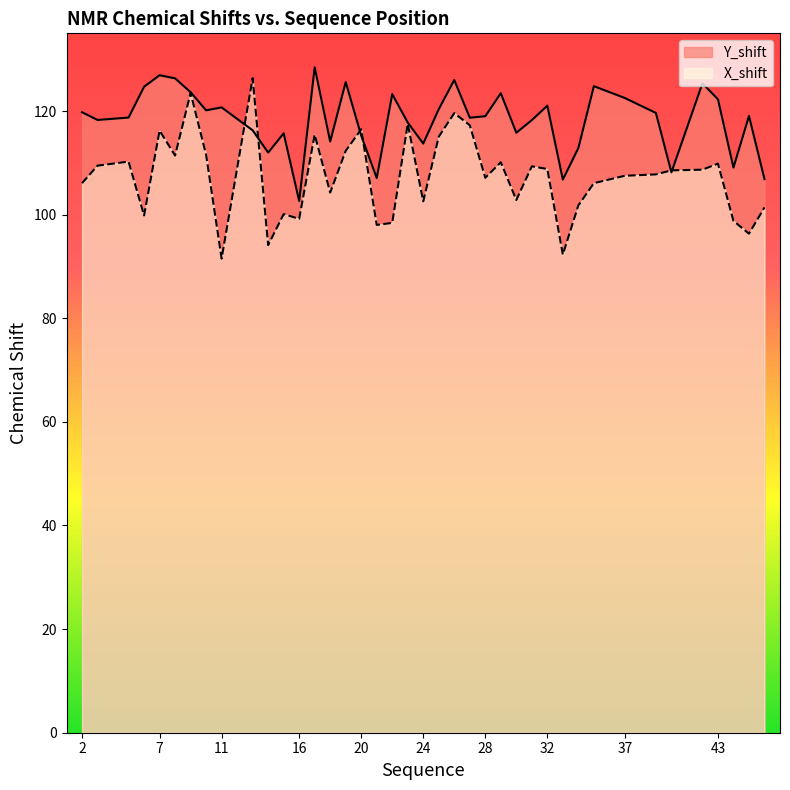

Between which two adjacent categories do Y_shift and X_shift first intersect?

11 and 13